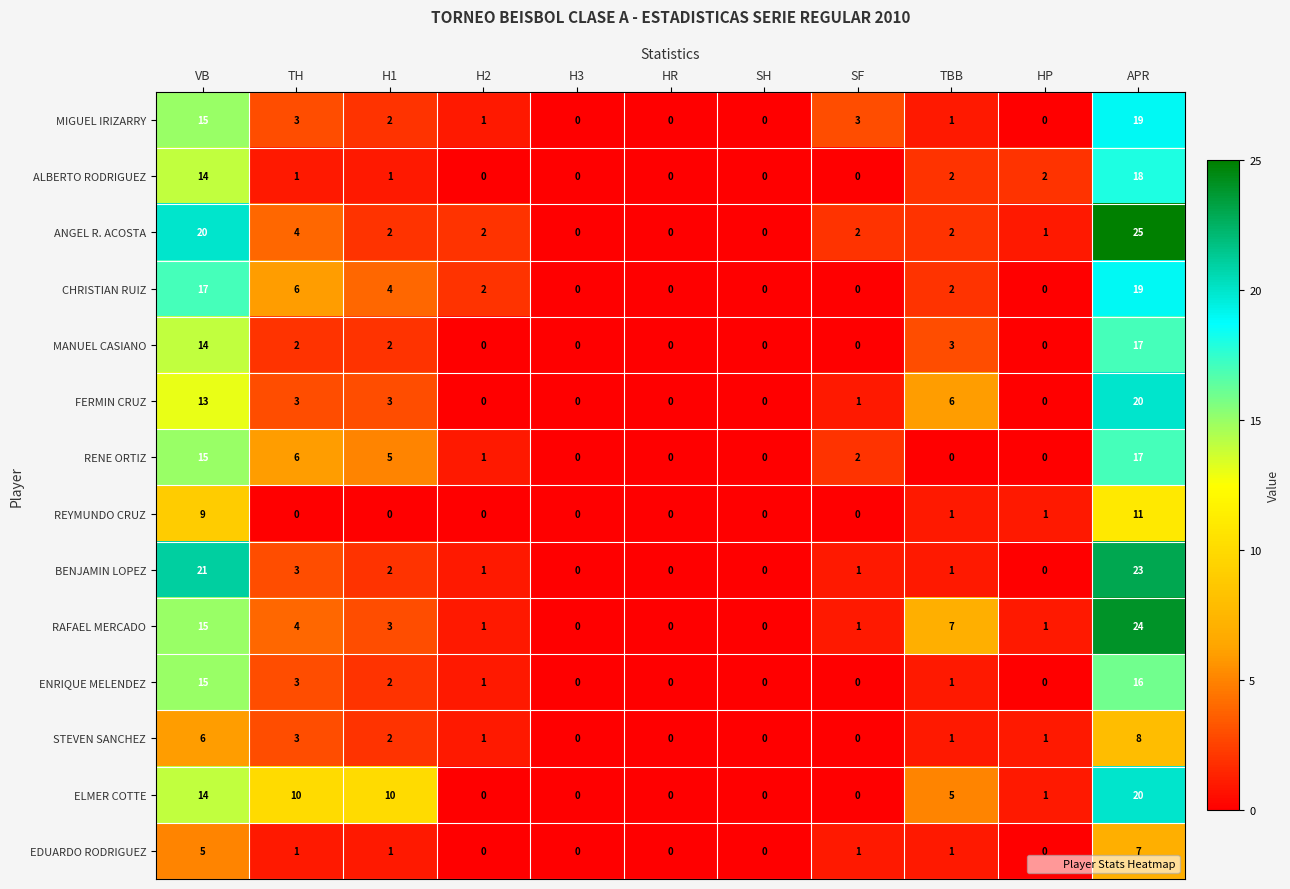

The CHRISTIAN RUIZ series shows 5 at APR. True or false?

False